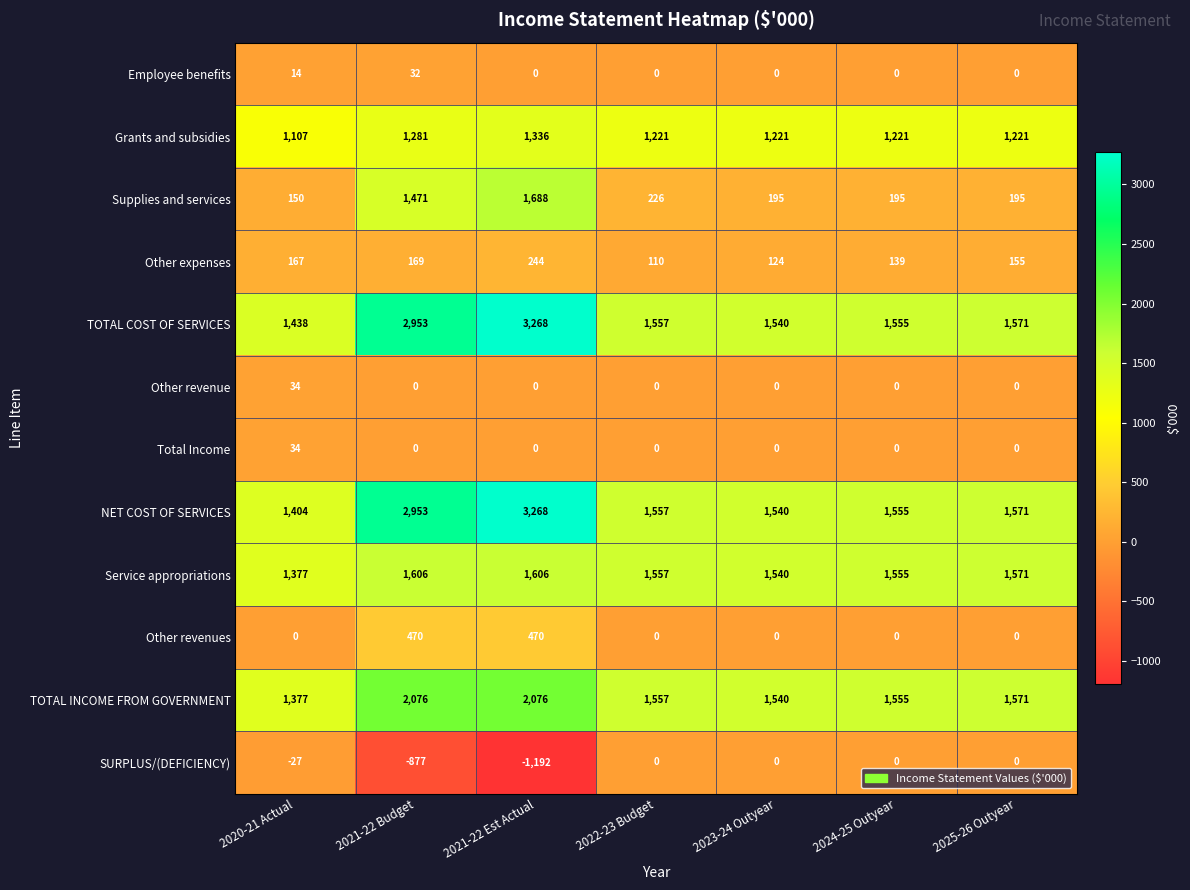

What is the difference between the highest and lowest values at 2023-24 Outyear?

1540